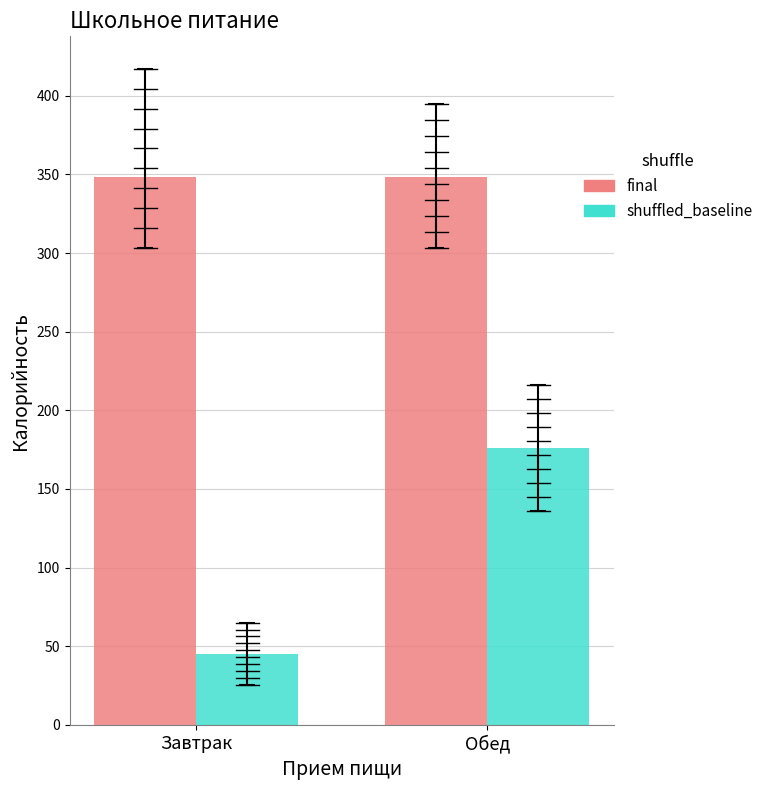

Reading left to right, what are all the values shown in this chart?

final: 348.6	348.6
shuffled_baseline: 45.1	176.1